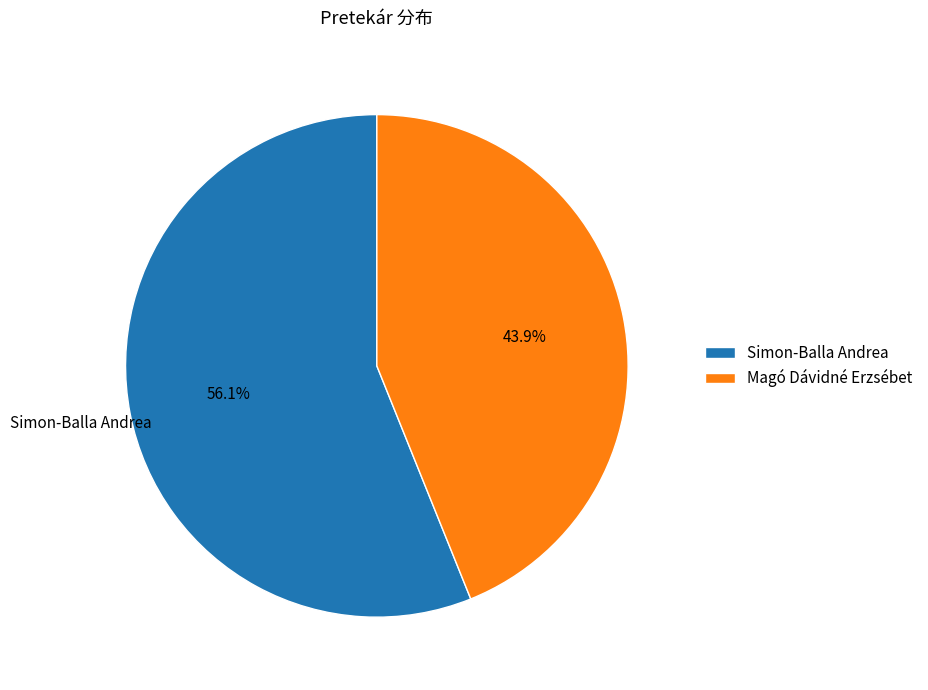

What is the ratio of the value at Magó Dávidné Erzsébet to the value at Simon-Balla Andrea?

0.8